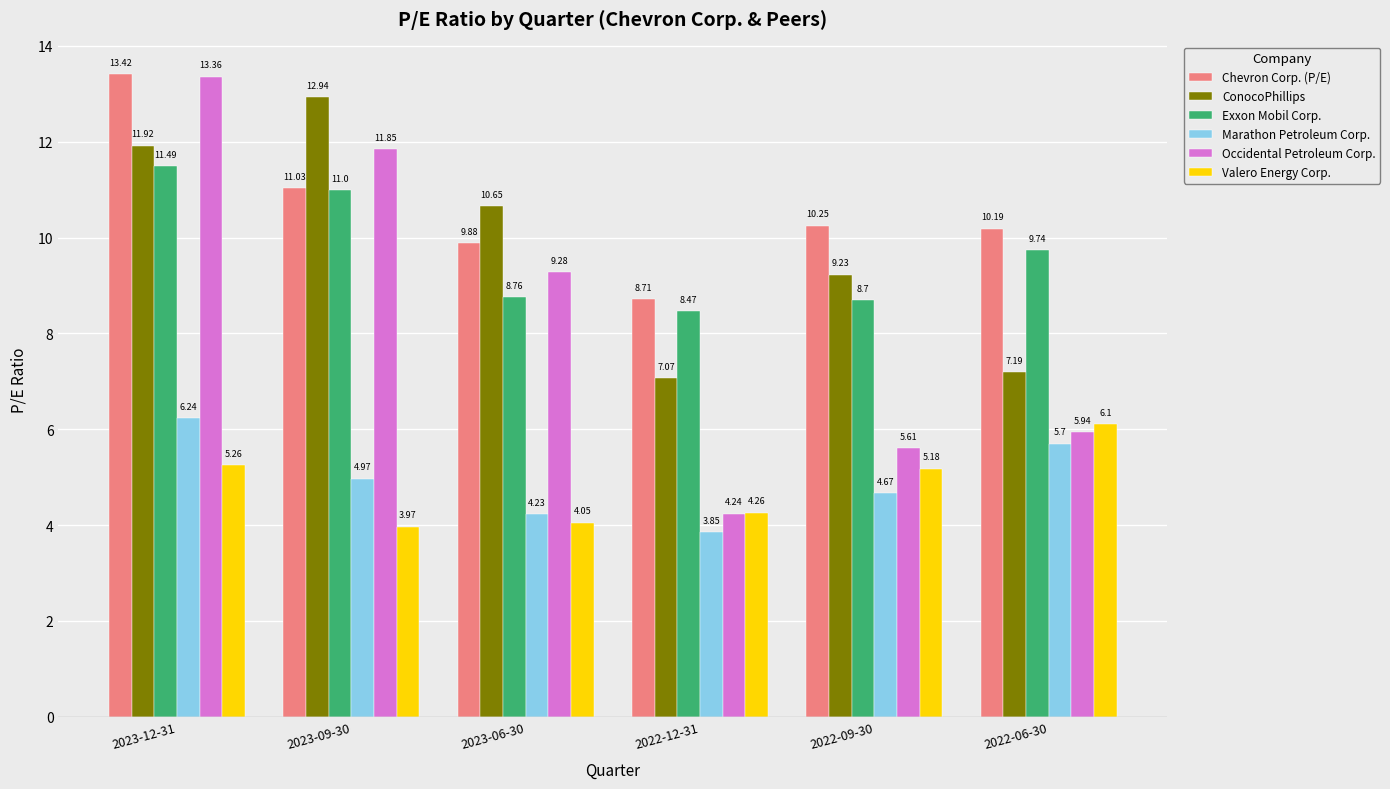

What is the total value across all series at 2023-12-31?

61.7